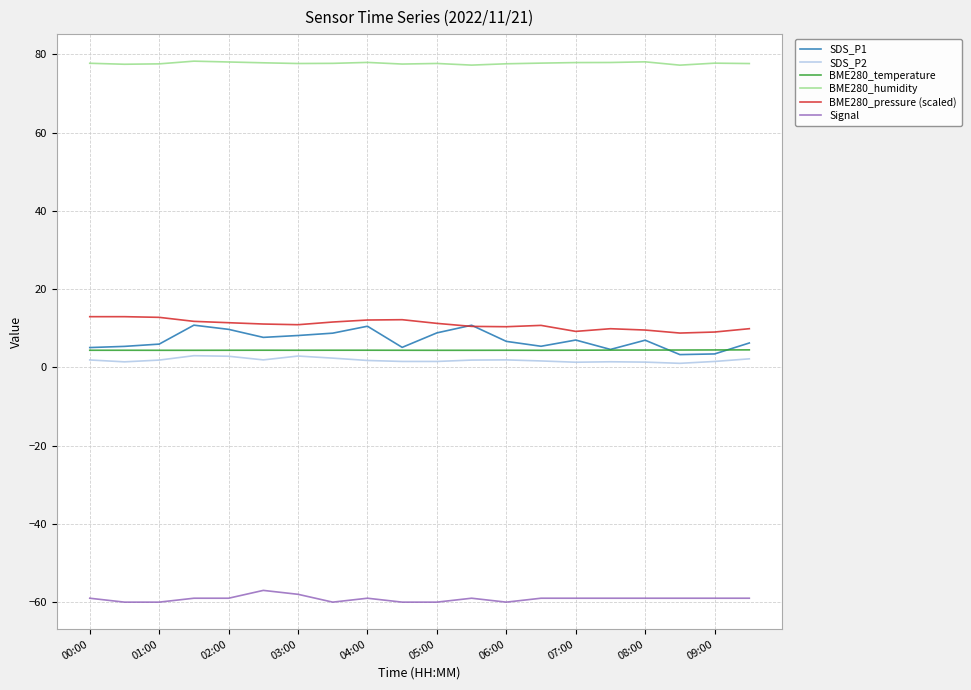

Which series has the largest total across all categories?

BME280_humidity